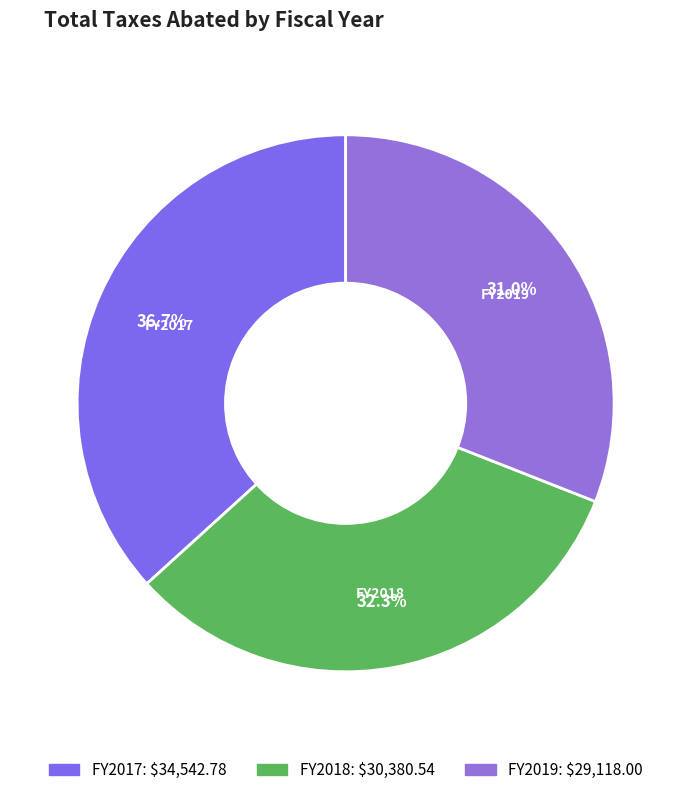

What portion of the pie excludes FY2019?

69.0%